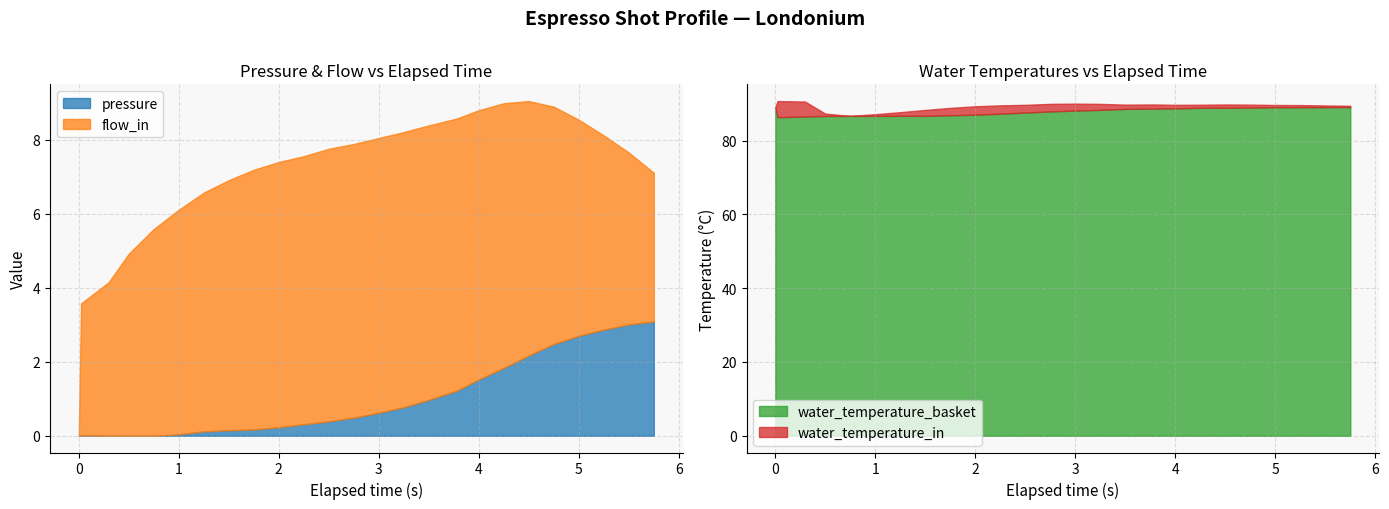

At which label is flow_in closest to 3?

0.023